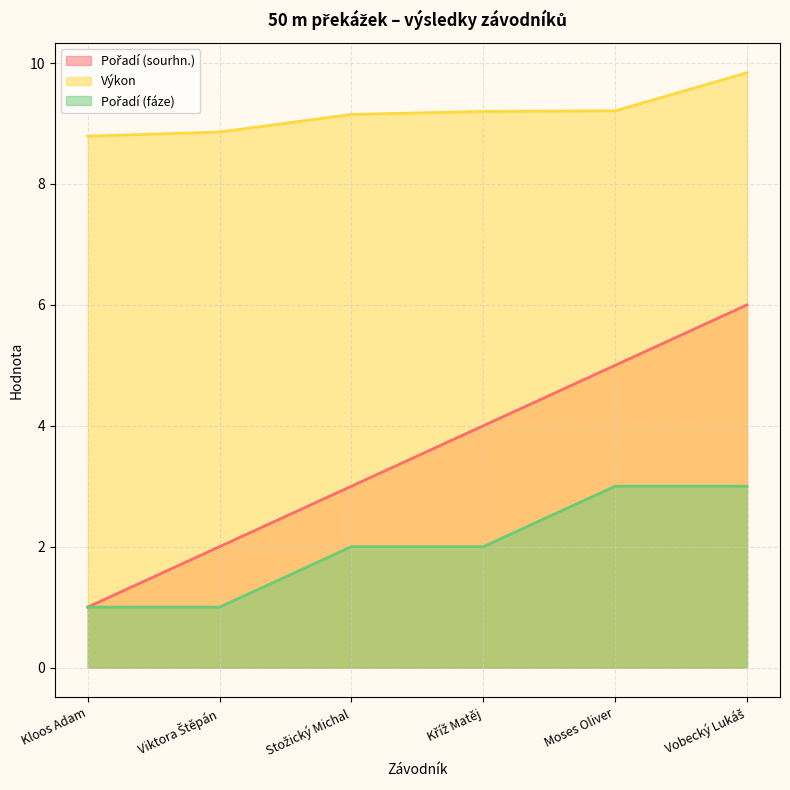

What is the approximate value of Výkon at Kříž Matěj?

9.2